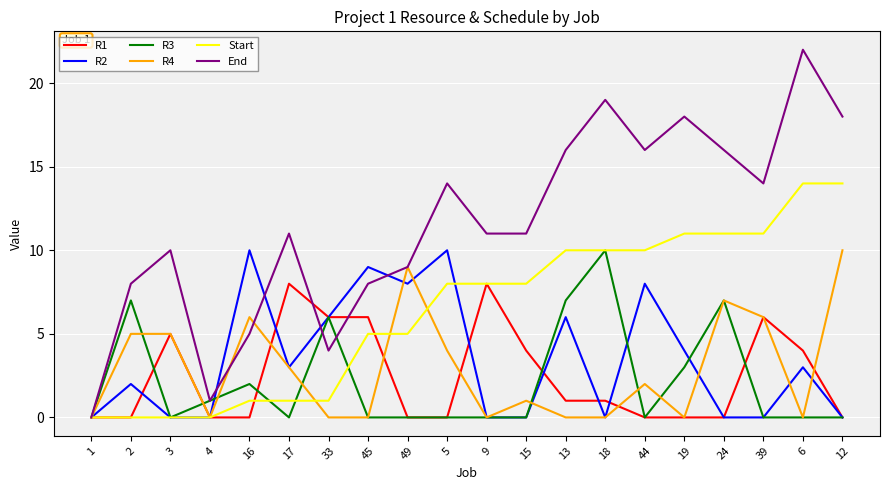

Reading right to left, list all the values displayed in this chart.

R1: 0	4	6	0	0	0	1	1	4	8	0	0	6	6	8	0	0	5	0	0
R2: 0	3	0	0	4	8	0	6	0	0	10	8	9	6	3	10	0	0	2	0
R3: 0	0	0	7	3	0	10	7	0	0	0	0	0	6	0	2	1	0	7	0
R4: 10	0	6	7	0	2	0	0	1	0	4	9	0	0	3	6	0	5	5	0
Start: 14	14	11	11	11	10	10	10	8	8	8	5	5	1	1	1	0	0	0	0
End: 18	22	14	16	18	16	19	16	11	11	14	9	8	4	11	5	1	10	8	0